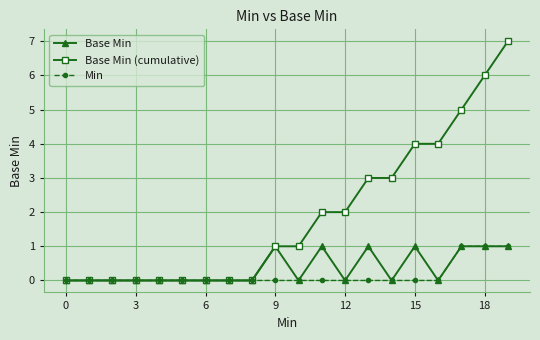

True or false: Base Min has more than 0 points higher than both neighbors.

True